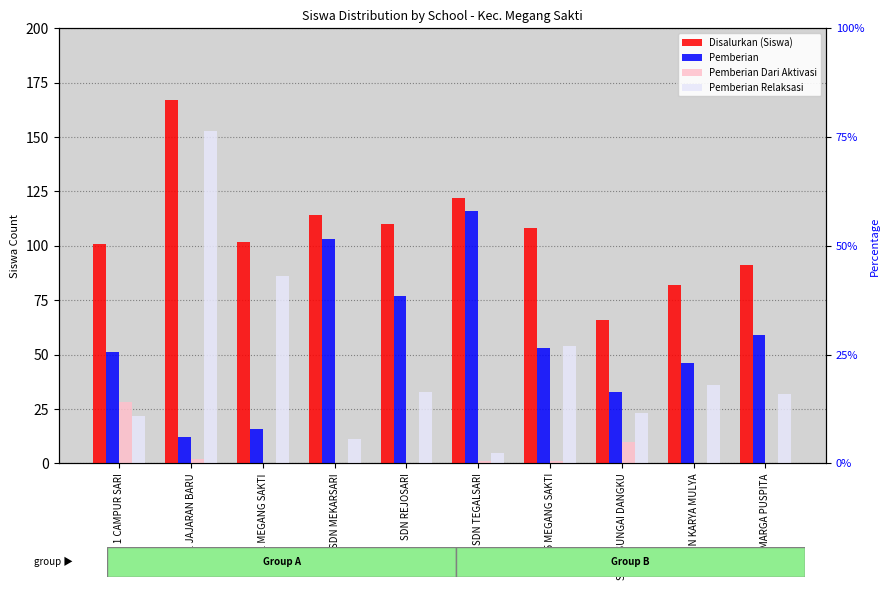

Which series has the widest spread of values?

Pemberian Relaksasi